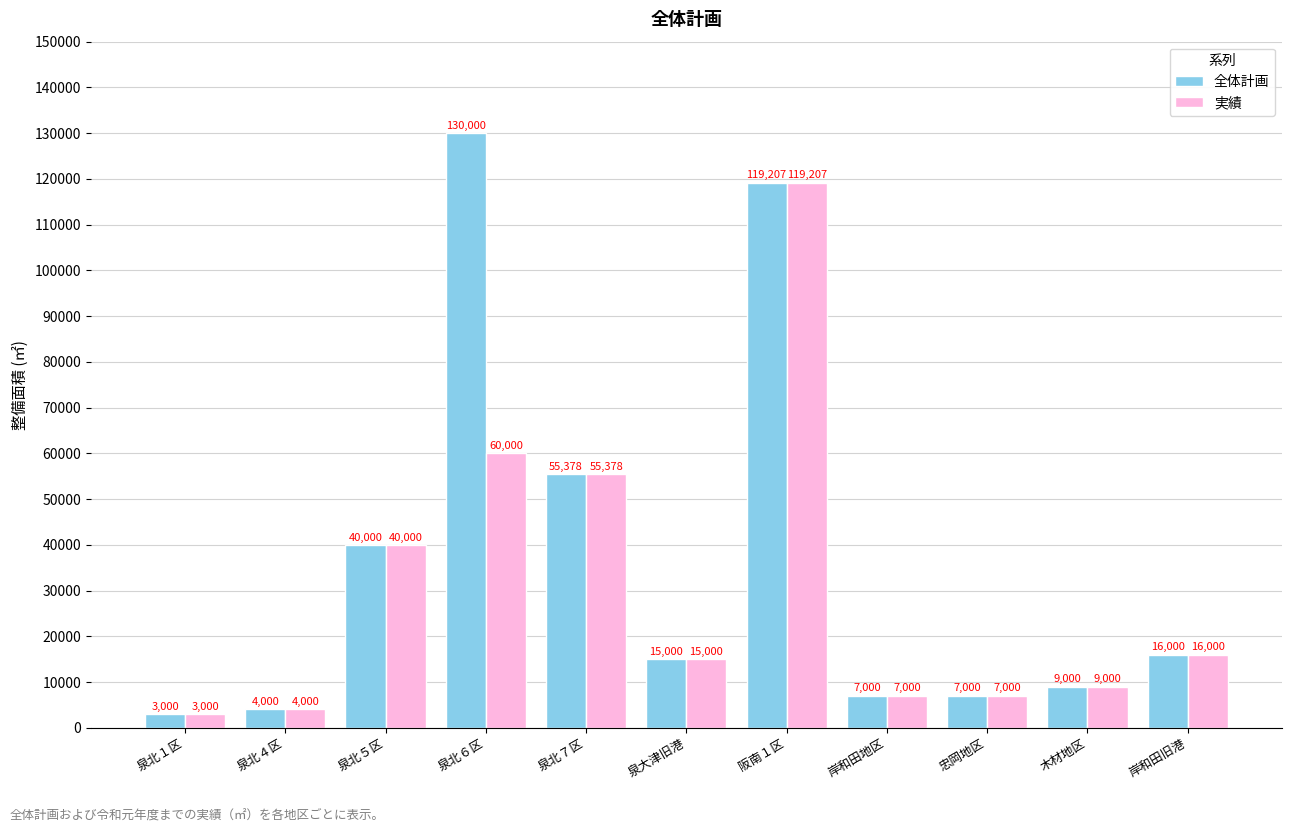

Rank the series by their maximum value, from highest to lowest.

全体計画, 実績